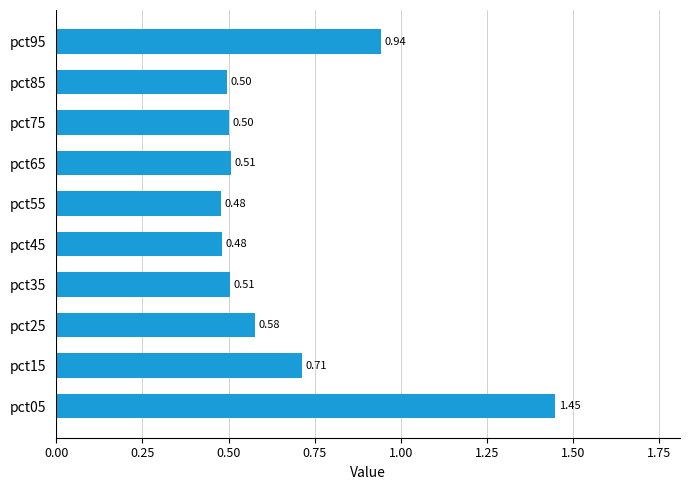

Are the bars horizontal?

Yes